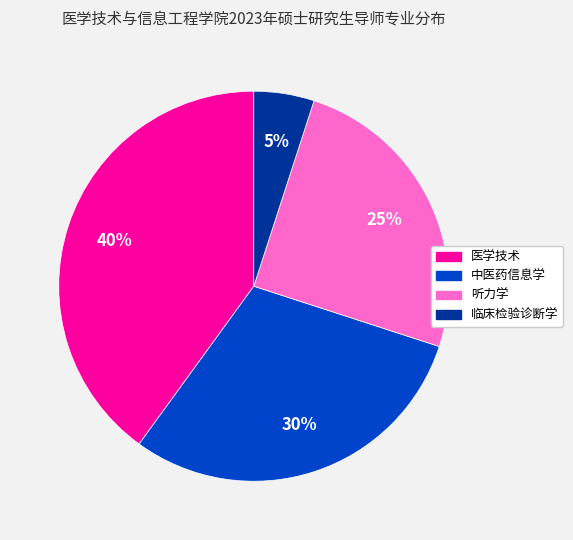

Which has a higher value, 临床检验诊断学 or 听力学?

听力学